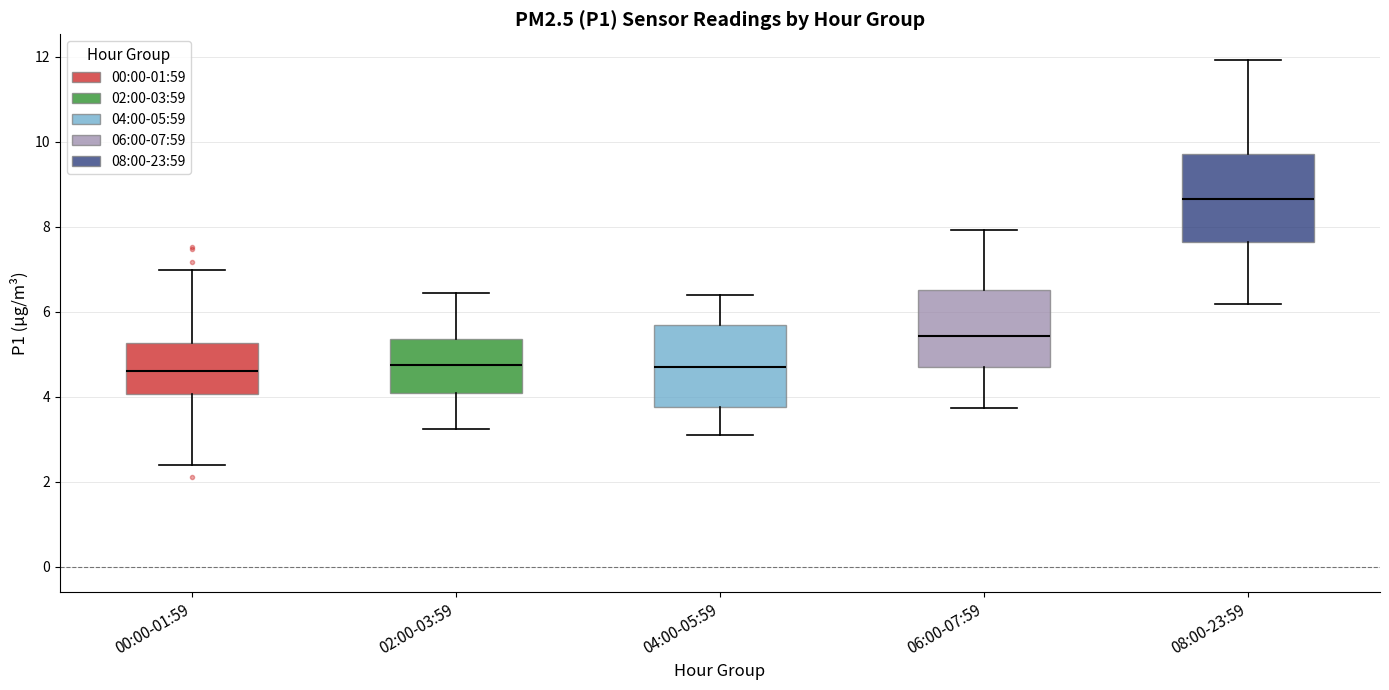

Where does the upper whisker of the box for 08:00-23:59 end on the y-axis? The values are not printed on the chart, so give them approximately, as read against the axis.

12.0